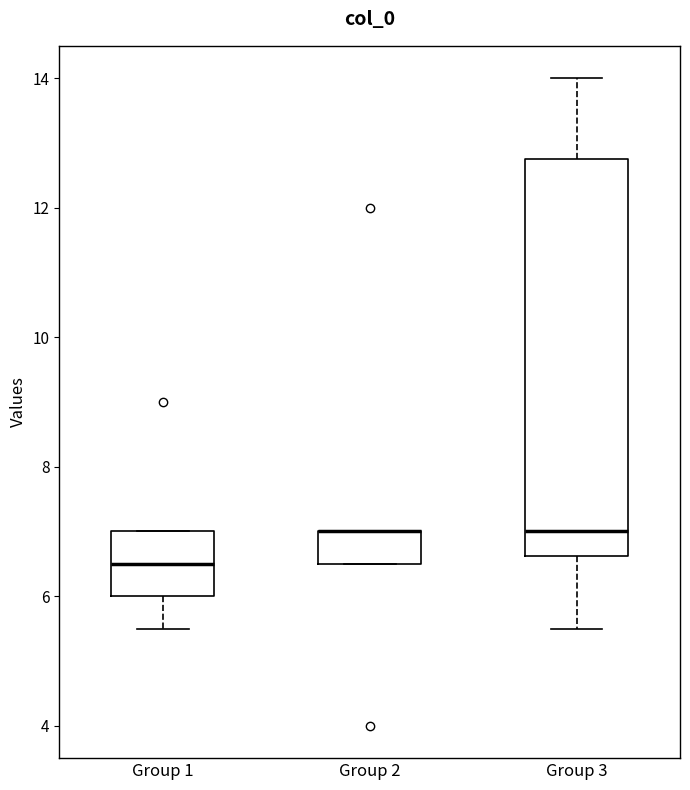

Which box is the tallest, from its lower edge to its upper edge?

Group 3